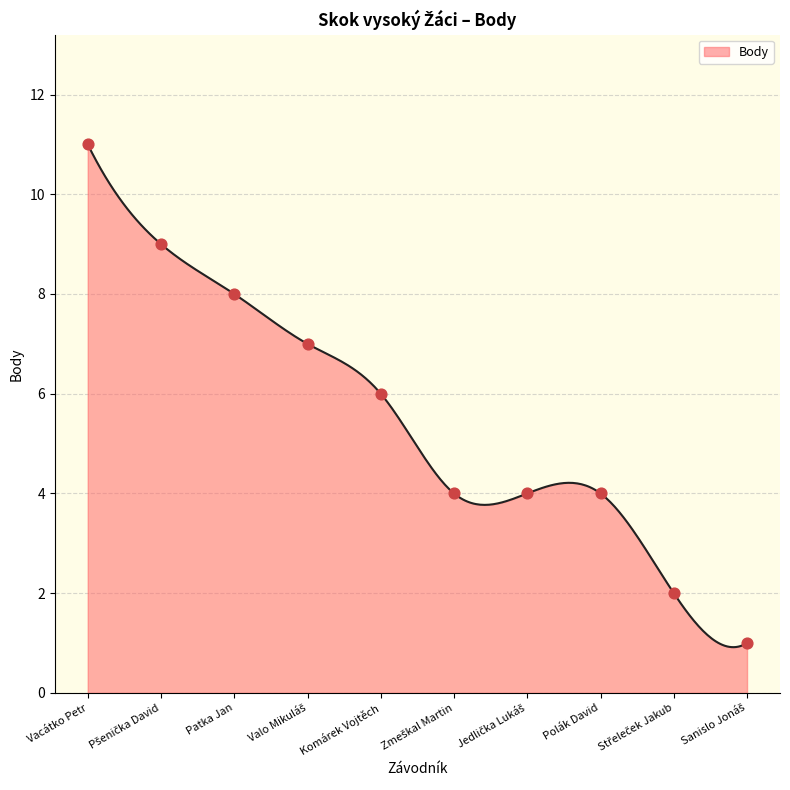

Between Jedlička Lukáš and Komárek Vojtěch, which is larger?

Komárek Vojtěch